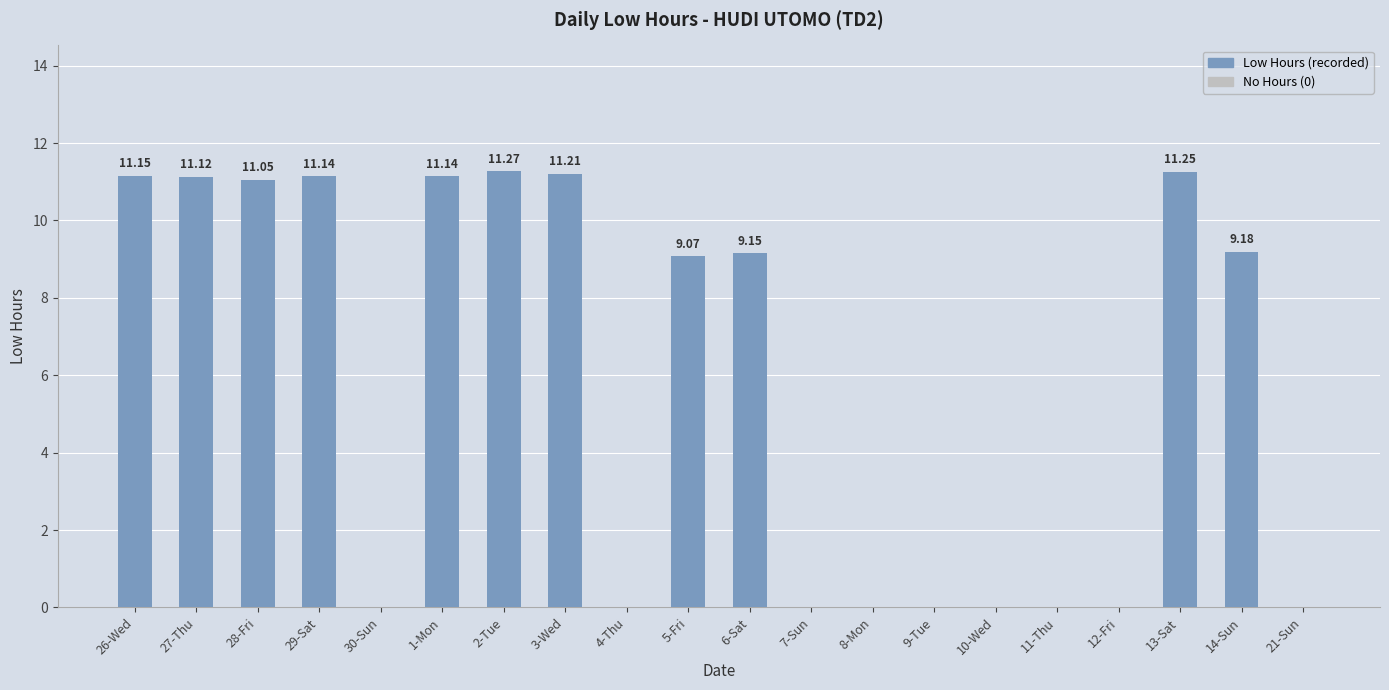

Which has a higher value, 13-Sat or 11-Thu?

13-Sat